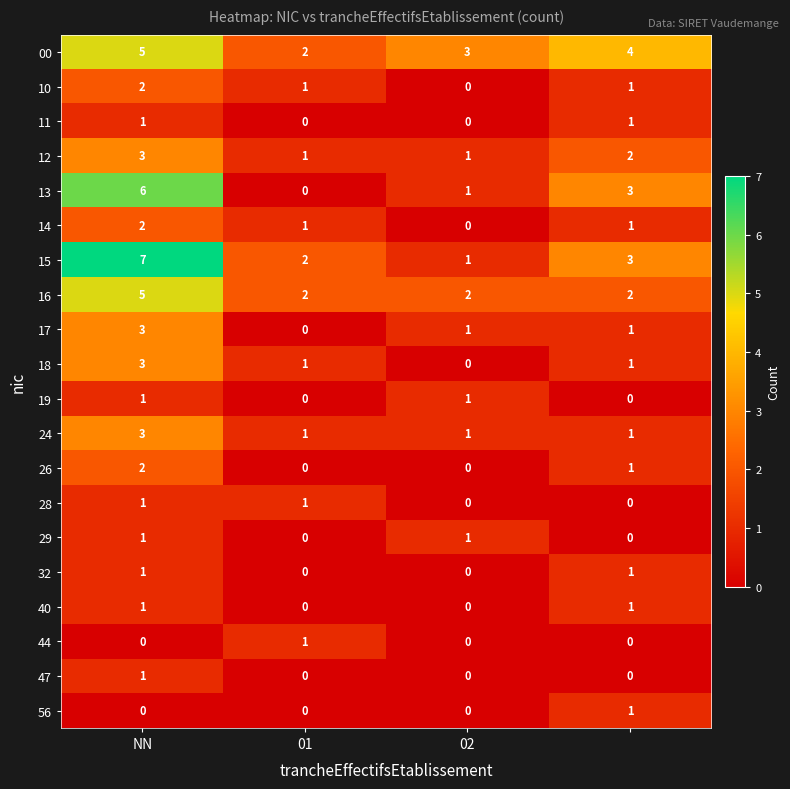

At how many categories does at least one series exceed 0?

4